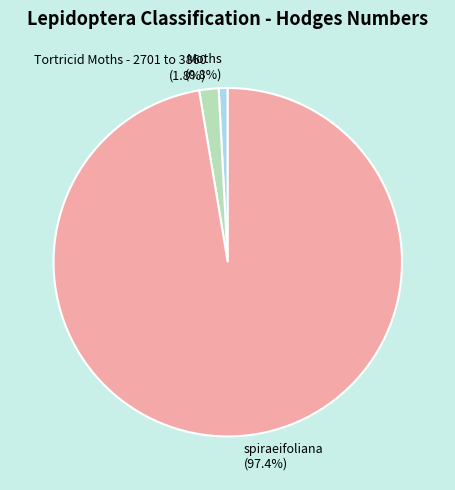

What is the smallest slice in the pie chart?

Moths